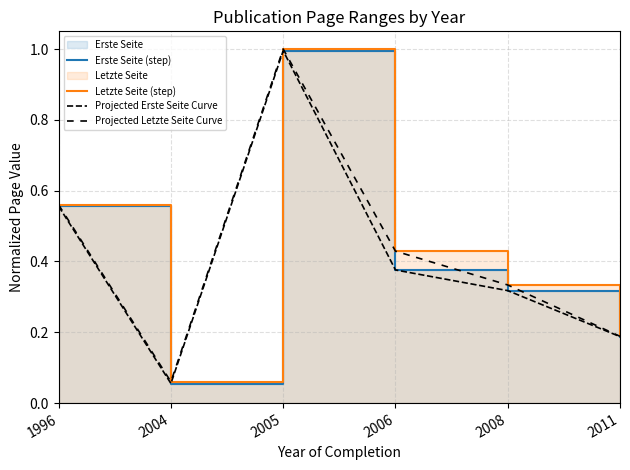

What is the value of the Projected Letzte Seite Curve point at the 1st from the left?

0.6